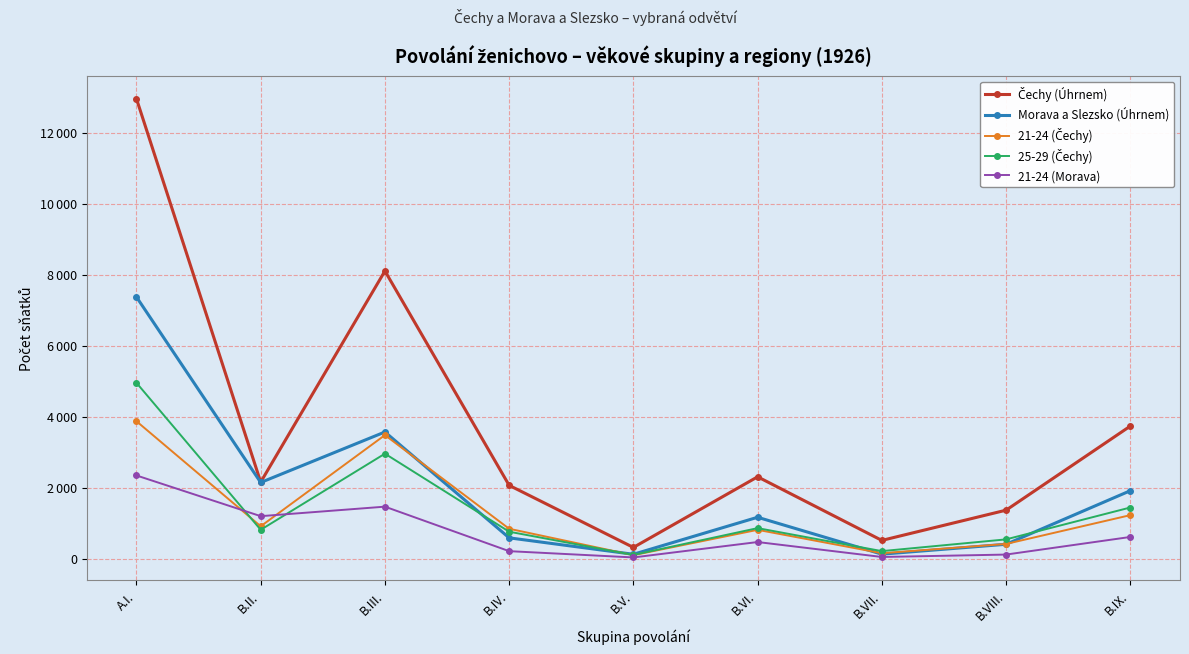

True or false: Morava a Slezsko (Úhrnem) and 21-24 (Morava) cross at least once.

False